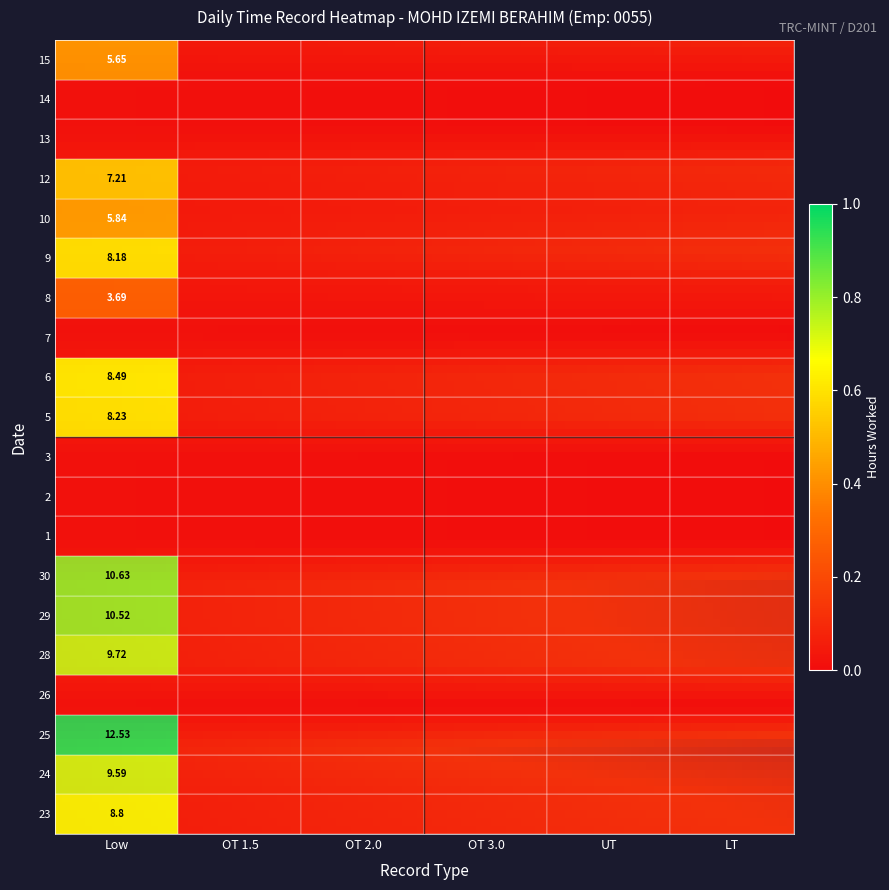

Is it true that 28 equals -6.2 at 4?

False